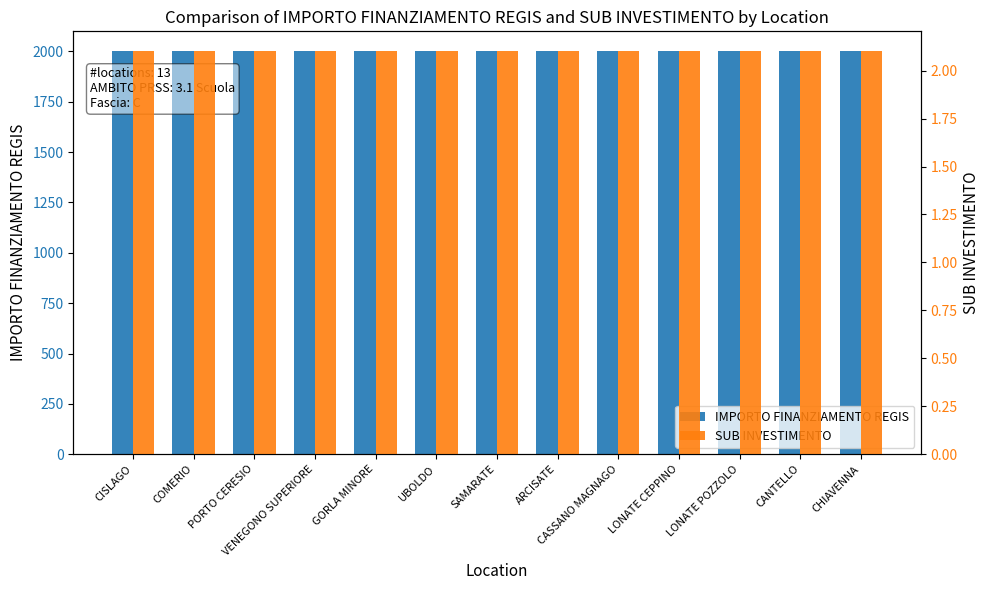

The IMPORTO FINANZIAMENTO REGIS series shows 1176.7 at CHIAVENNA. True or false?

False